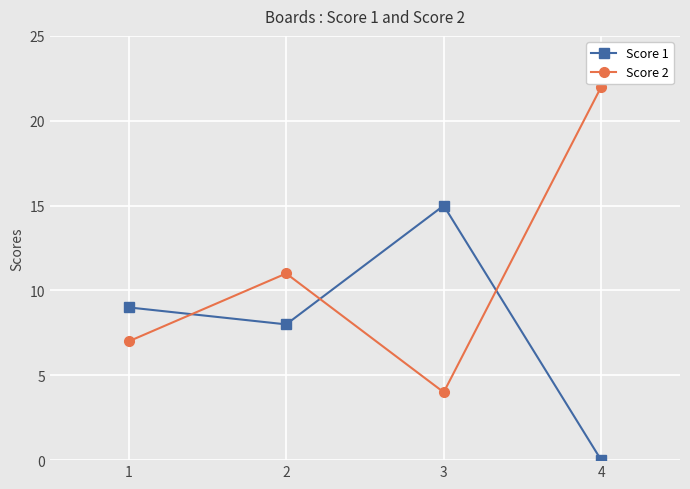

What is the value of the Score 1 point at the 3rd from the left?

15